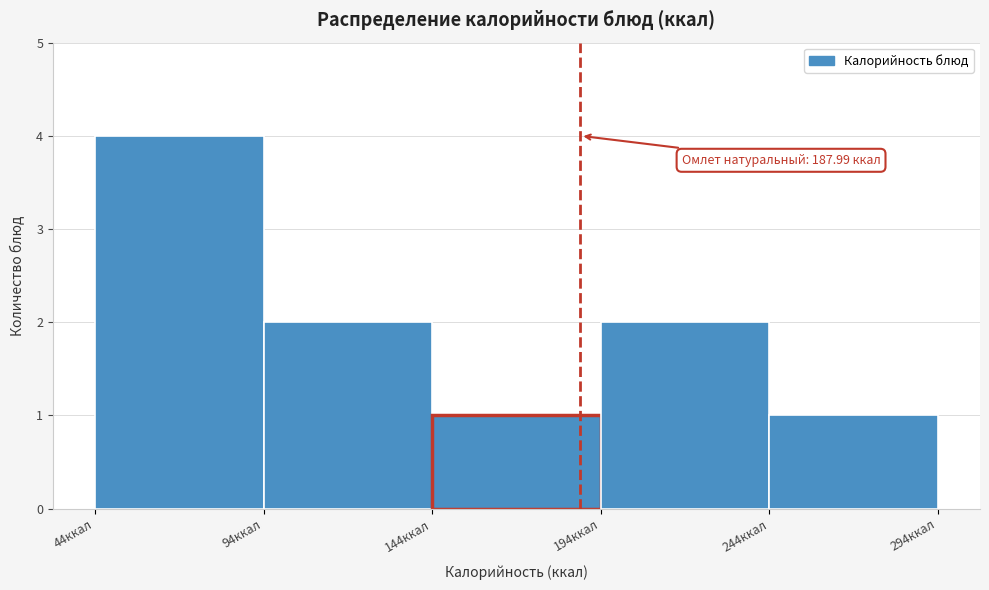

Which range on the x-axis has the tallest bar?

44 to 94